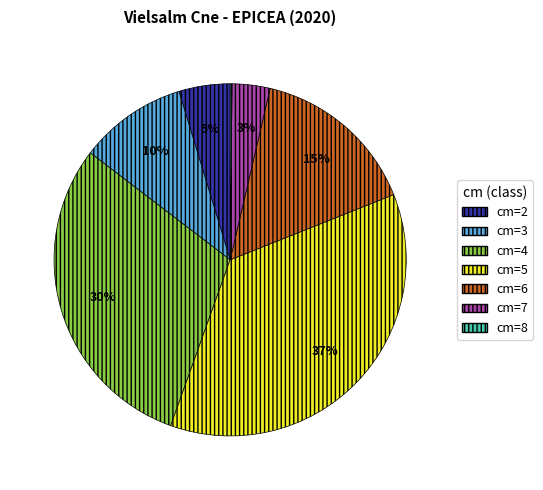

To the nearest percent, what percentage of the pie is cm=5?

37%